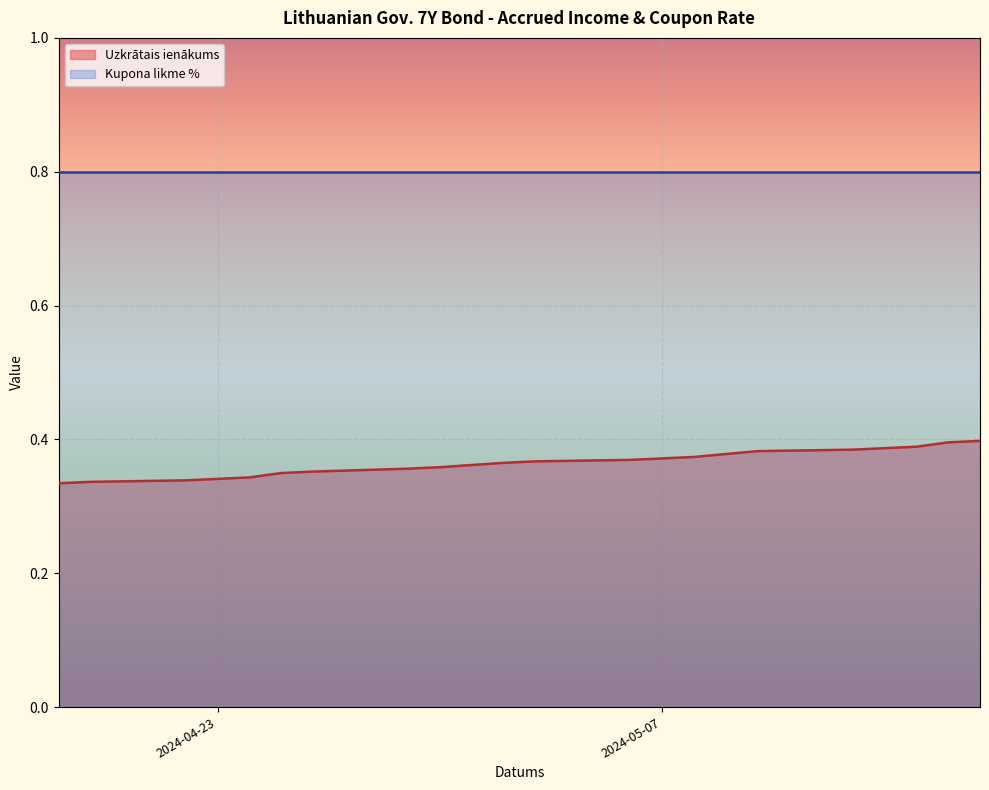

What is the label of the 9th point from the left?

2024-05-06